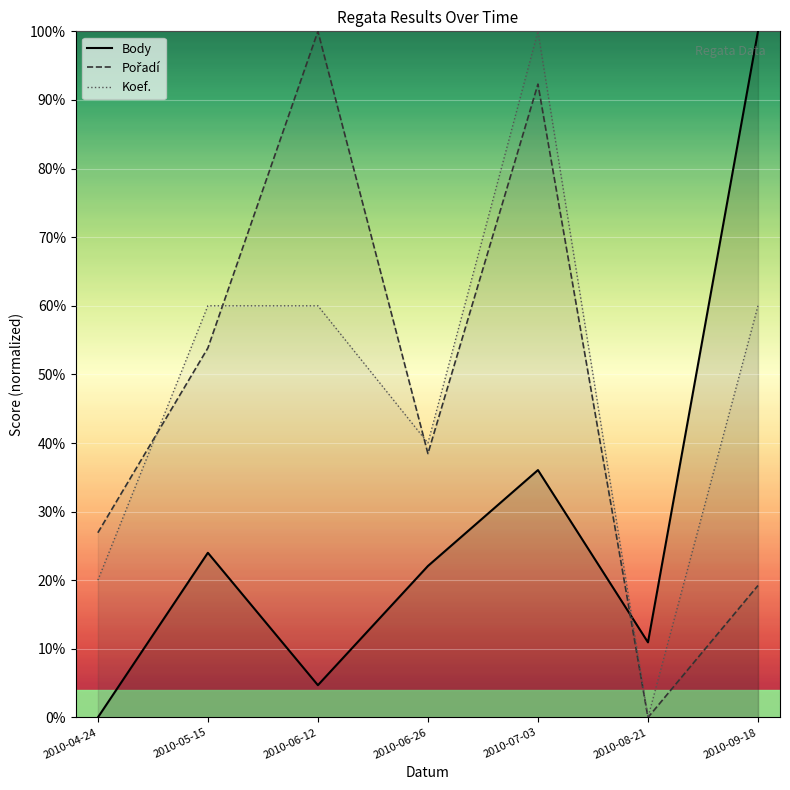

True or false: Pořadí has a value of -47.8 at 2010-08-21.

False